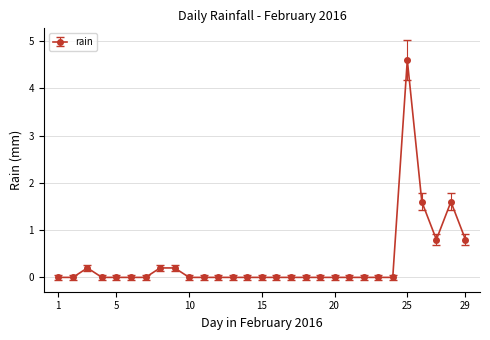

What is the average value?

0.3